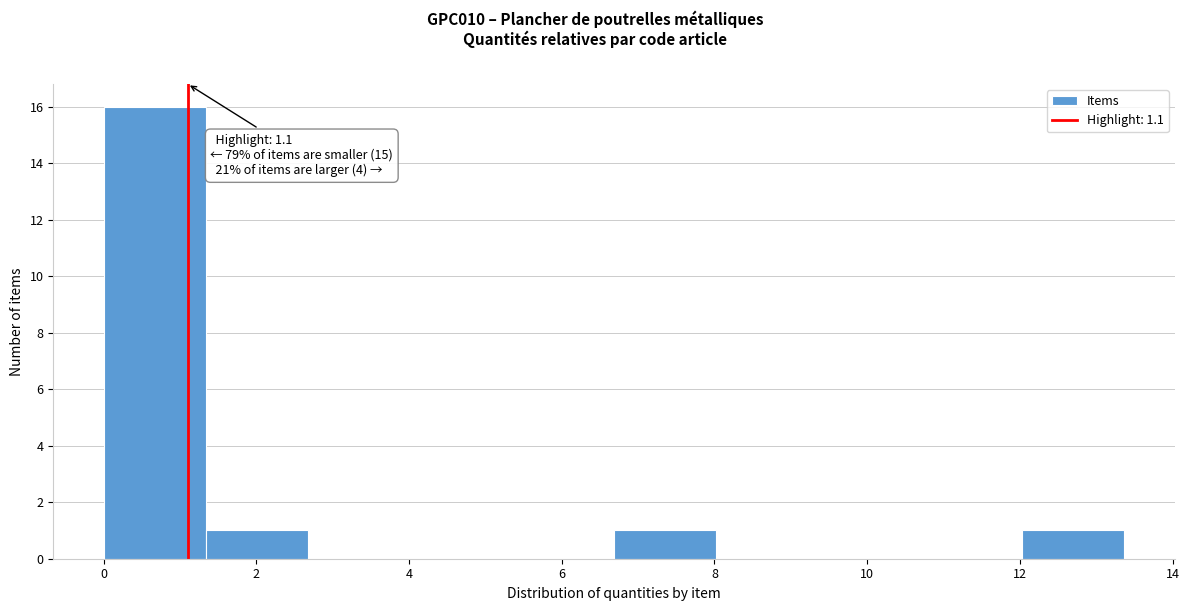

Which range on the x-axis has the tallest bar?

0.0 to 1.4